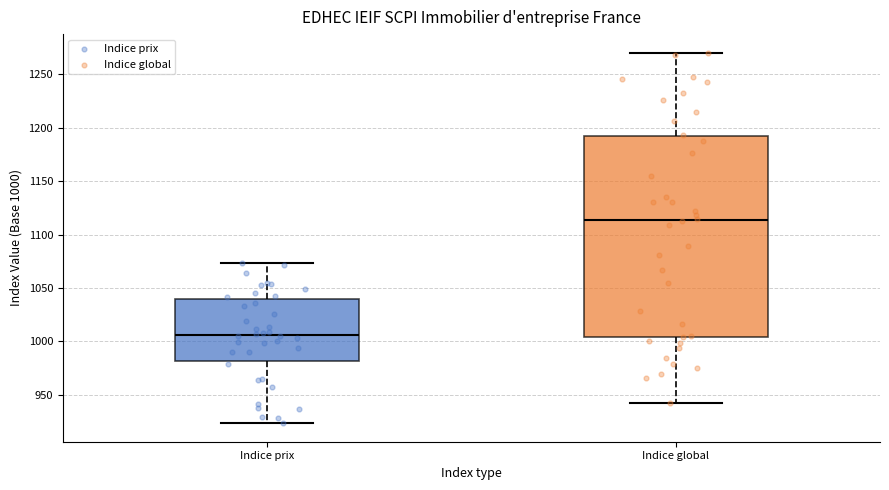

Reading left to right, transcribe this box plot: for each box, give where its median line is, the range the box spans, and where its two whiskers end, as read against the y-axis. The values are not printed on the chart, so give them approximately, as read against the axis.

Indice prix: median 1005, box 980 to 1040, whiskers 925 to 1075
Indice global: median 1115, box 1005 to 1190, whiskers 940 to 1270